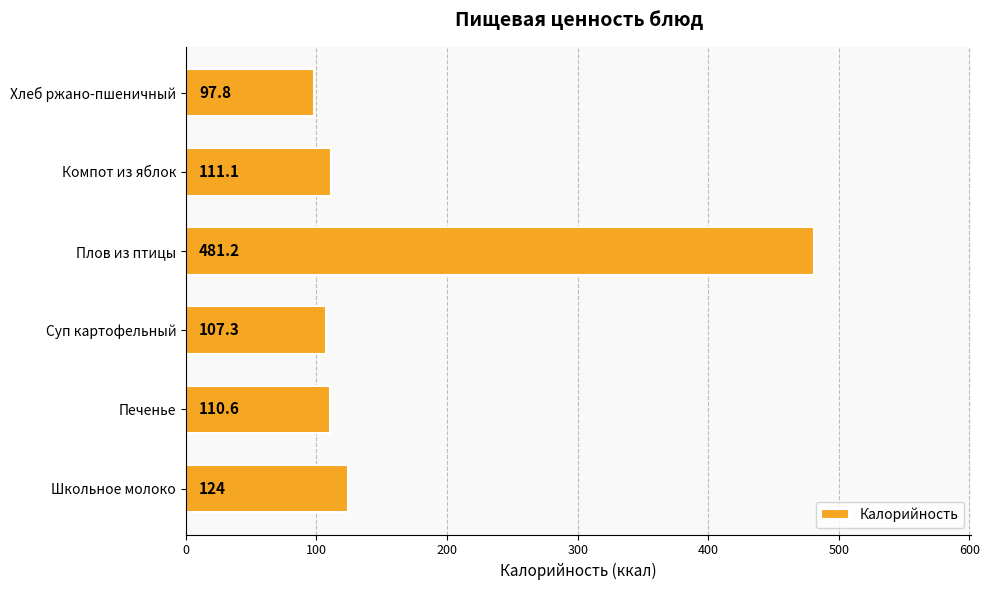

The chart shows a value of 41.4 at Печенье. True or false?

False